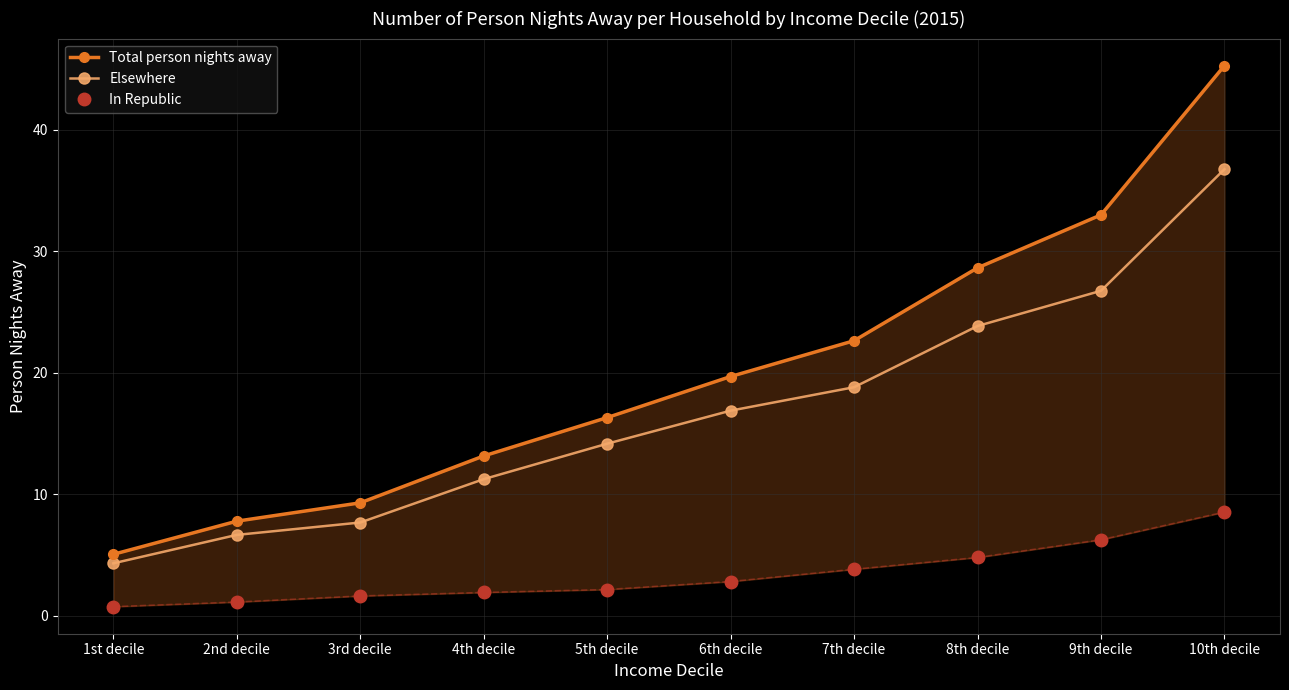

Reading left to right, what are all the values shown in this chart?

Total person nights away: 5.0	7.8	9.3	13.2	16.3	19.7	22.6	28.6	33.0	45.3
Elsewhere: 4.3	6.7	7.7	11.2	14.2	16.9	18.8	23.9	26.8	36.8
In Republic: 0.7	1.1	1.6	1.9	2.1	2.8	3.8	4.8	6.2	8.5